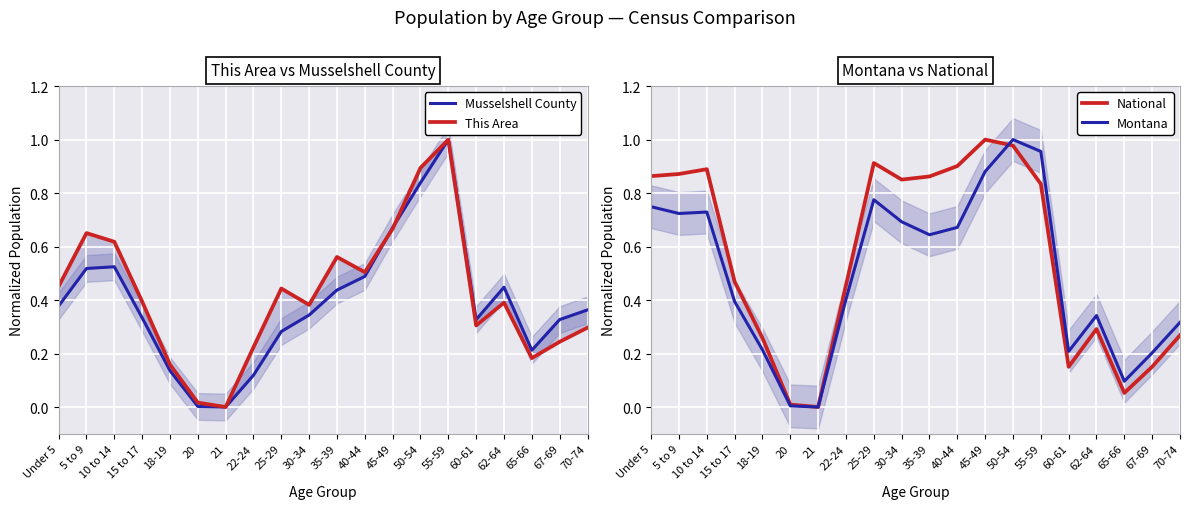

How many times do National and This Area cross each other?

2